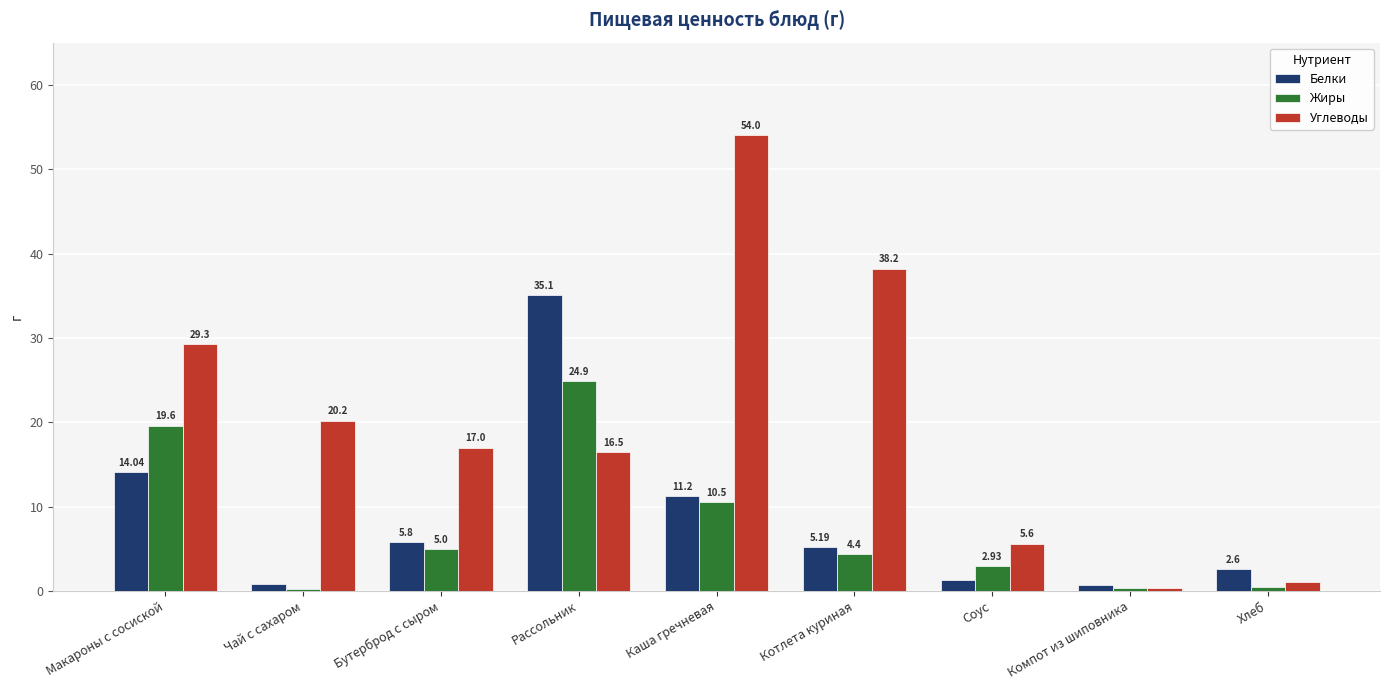

What is the sum of the Белки values at Соус and Каша гречневая?

12.5